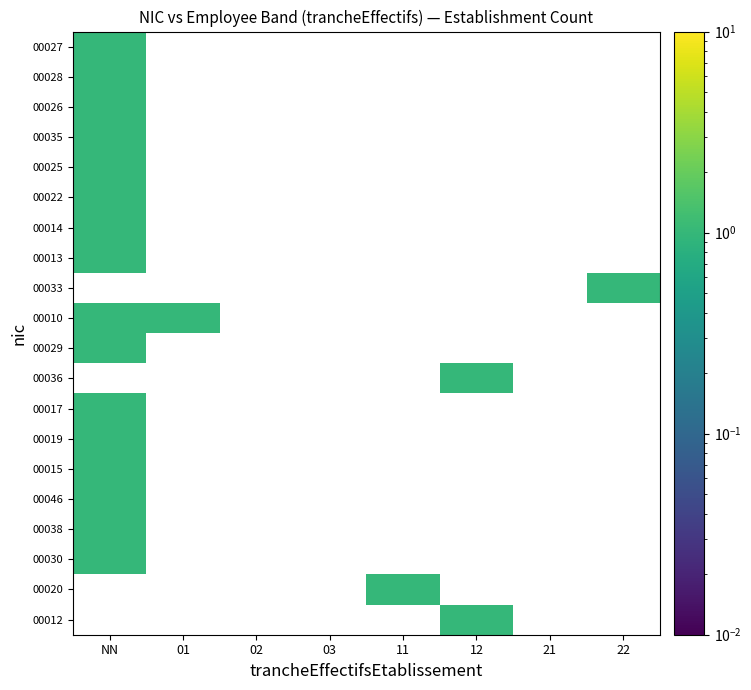

Is the value of 00046 at 12 greater than the value of 00019 at 02?

No